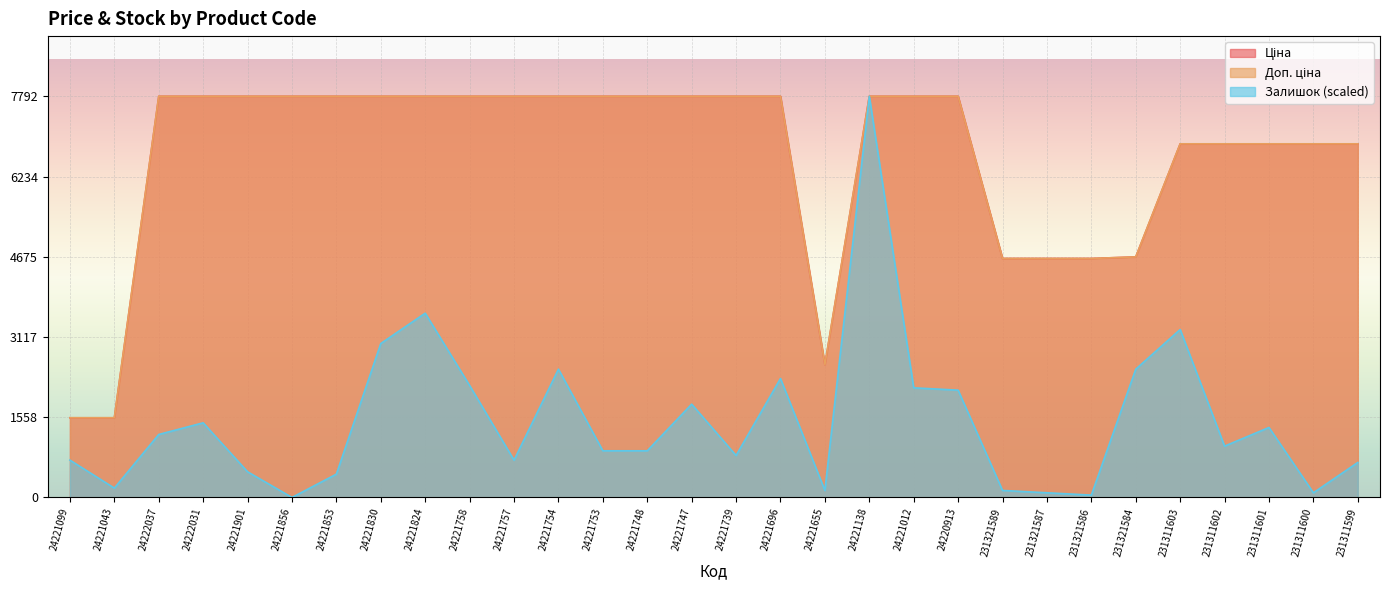

True or false: Залишок and Ціна cross at least once.

False